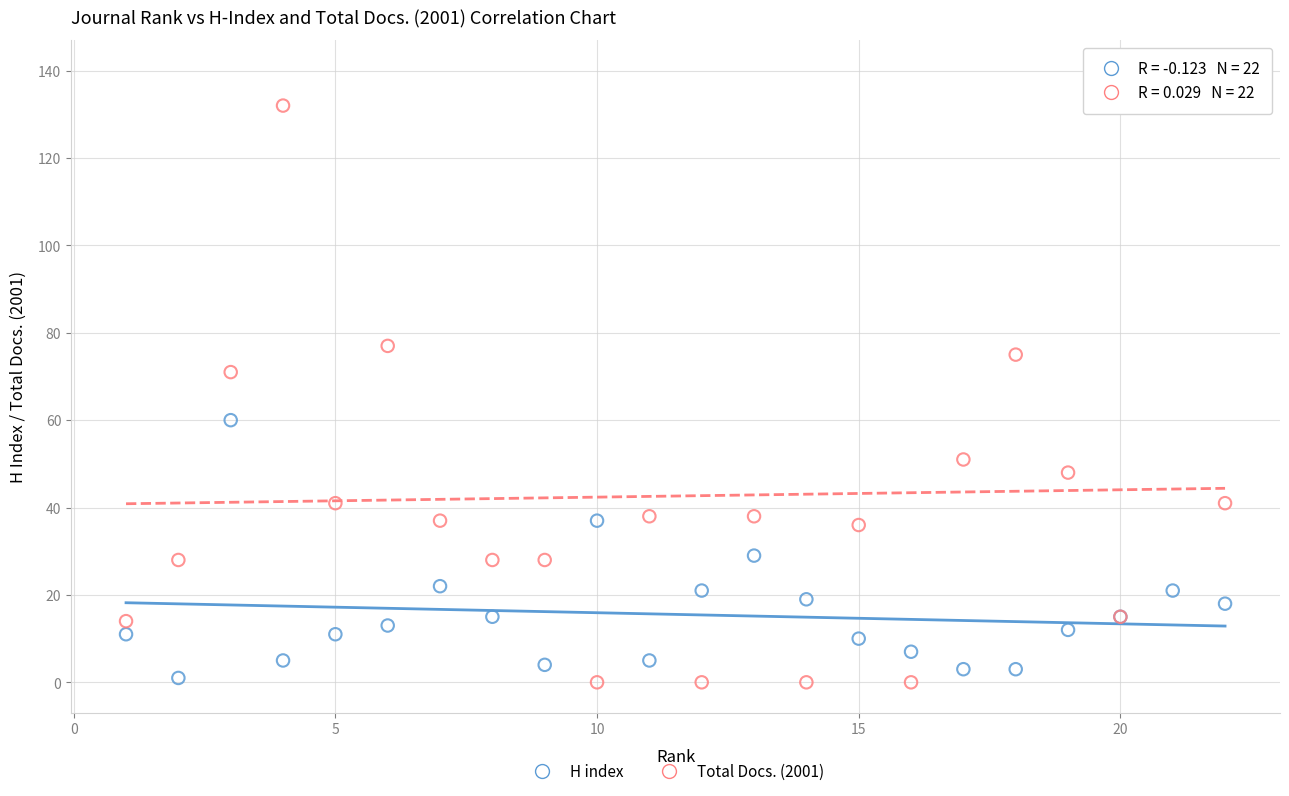

Which series has the widest spread of Y values?

Total Docs. (2001)